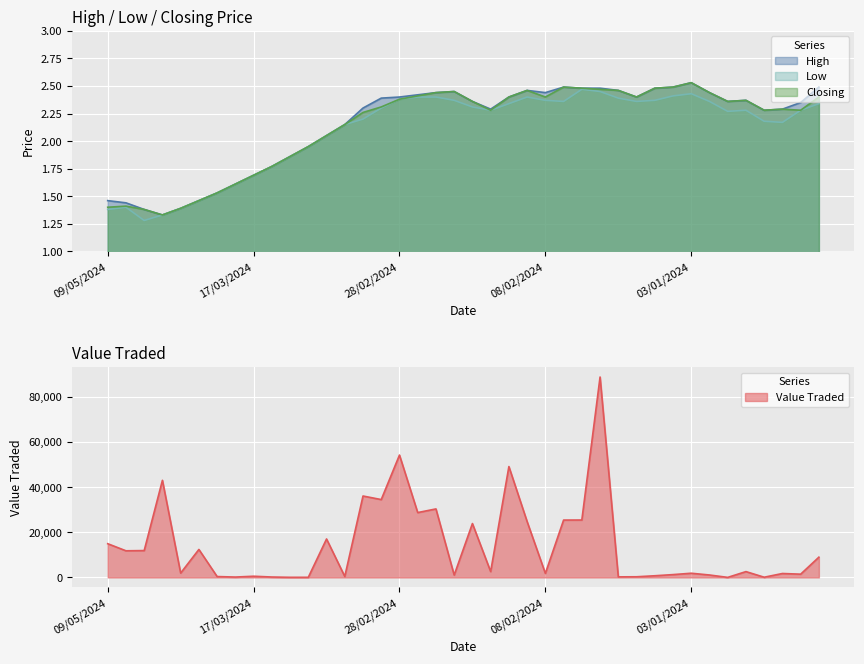

The value of High at 05/03/2024 is 2.0. True or false?

True